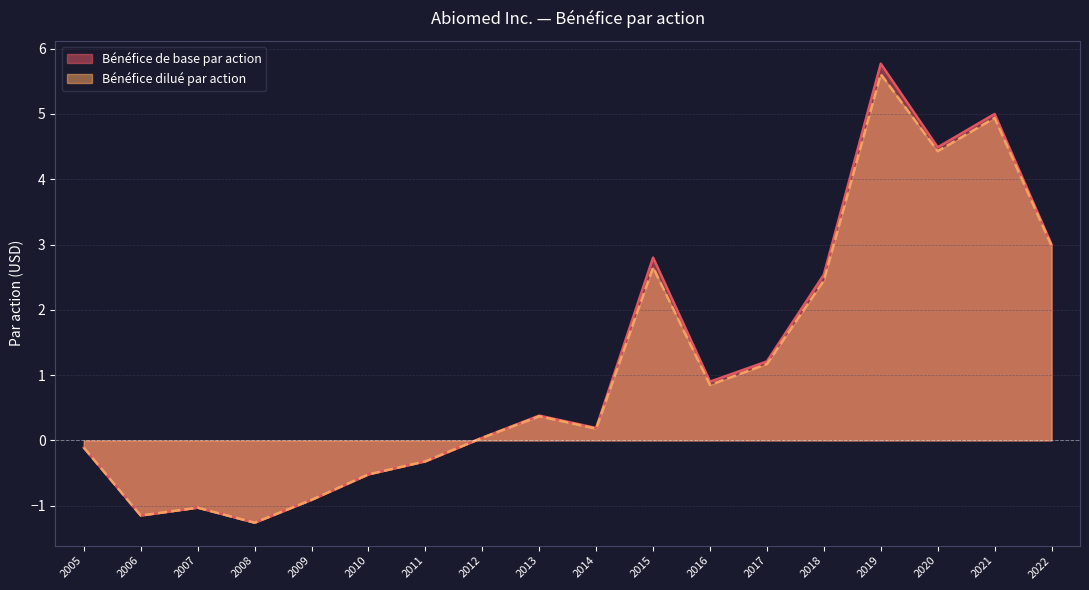

Between 2014 and 2006, which is larger?

2014